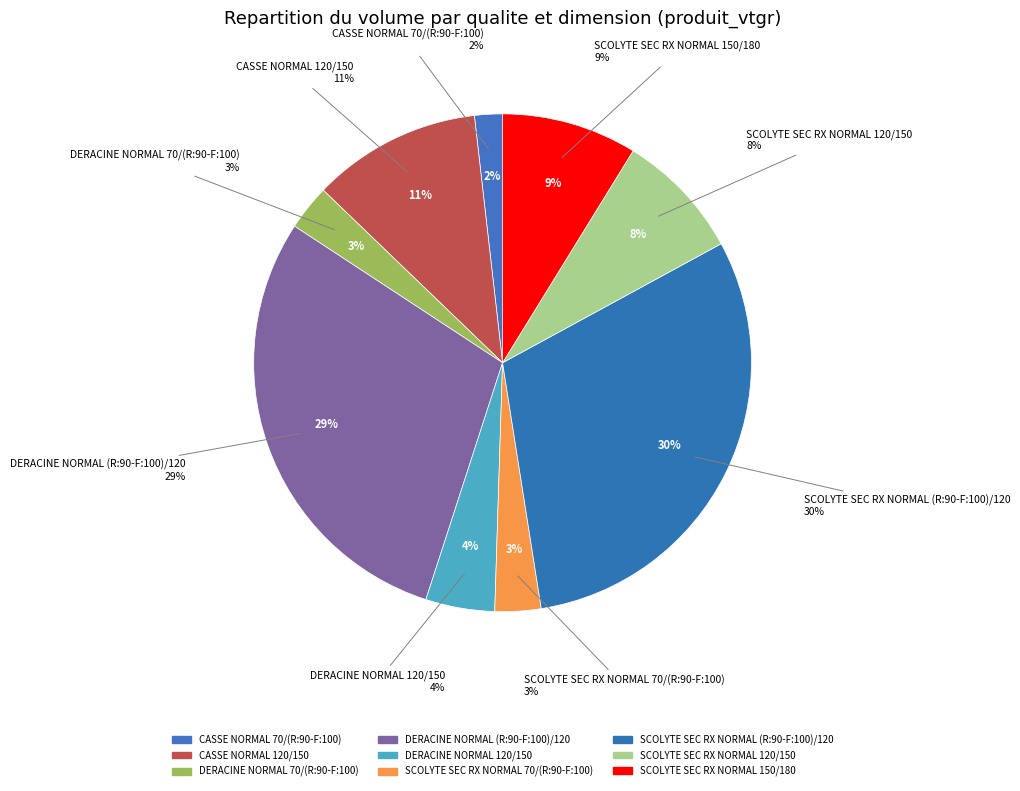

Which slice is the smallest?

CASSE NORMAL 70/(R:90-F:100)